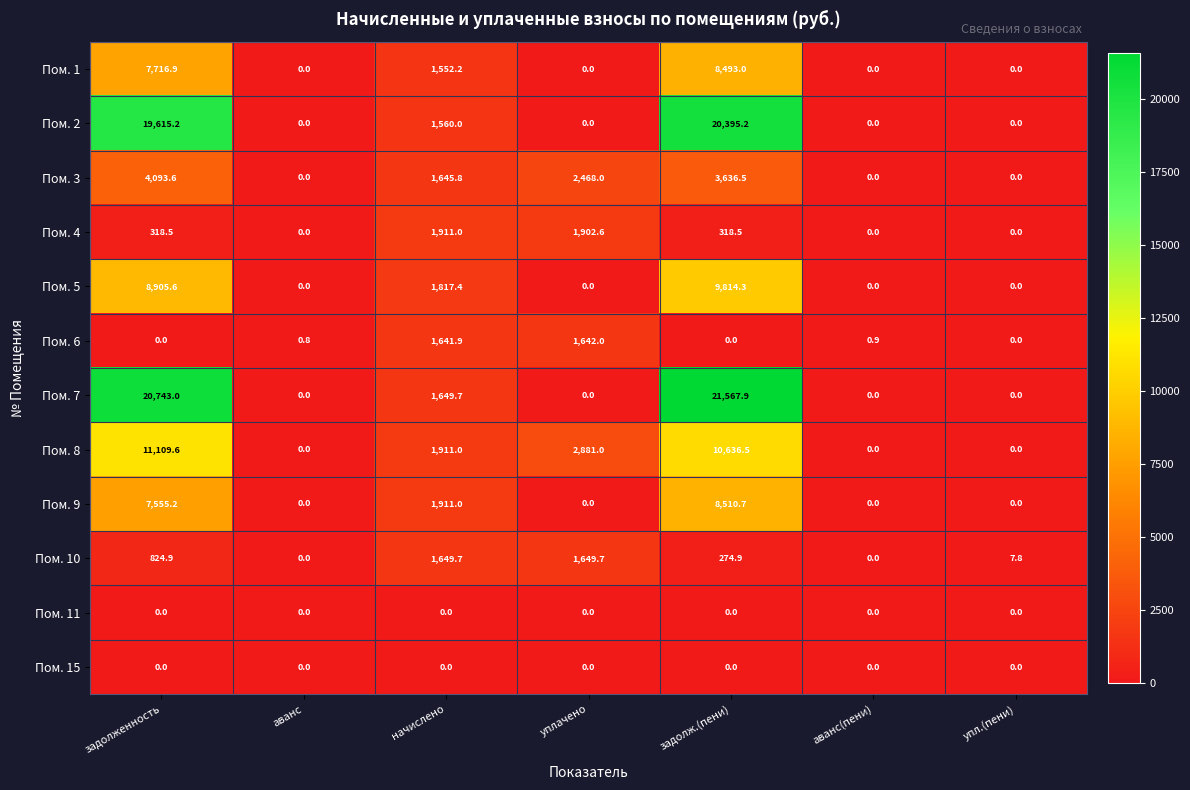

What is the average value of the Пом. 7 series?

6280.1